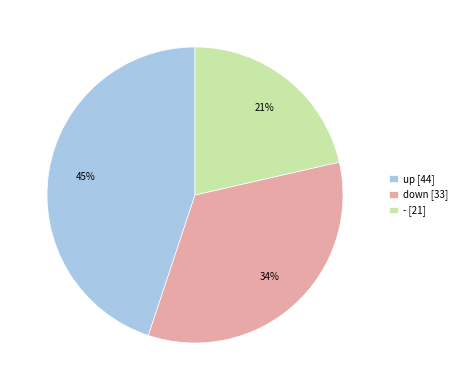

True or false: down accounts for 26% of the total.

False